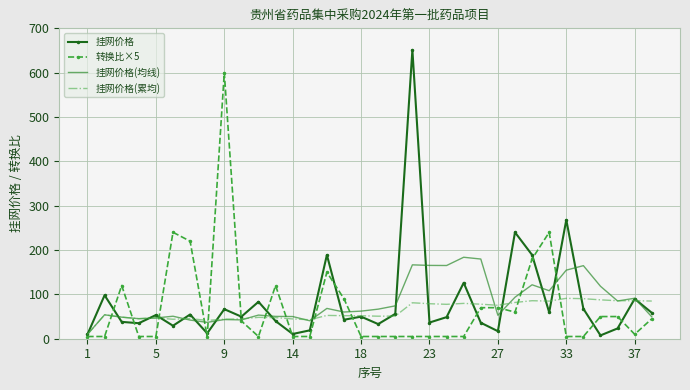

Rank the series by their maximum value, from highest to lowest.

挂网价格, 转换比×5, 挂网价格(均线), 挂网价格(累均)